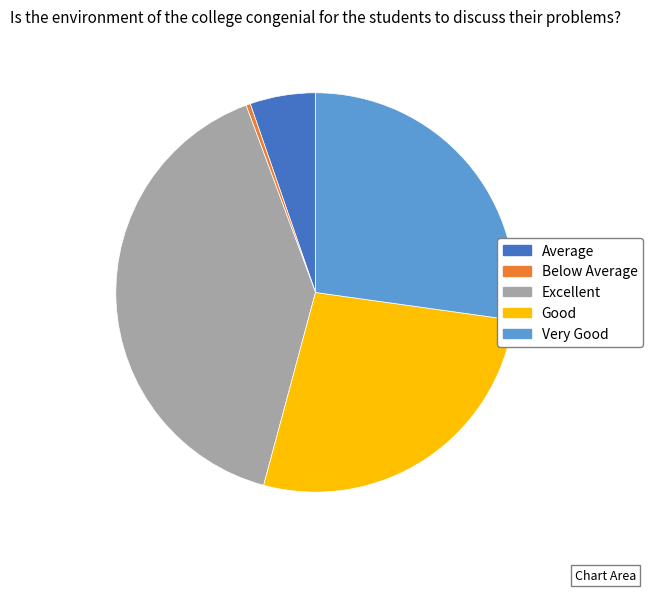

How many slices are in this pie chart?

5